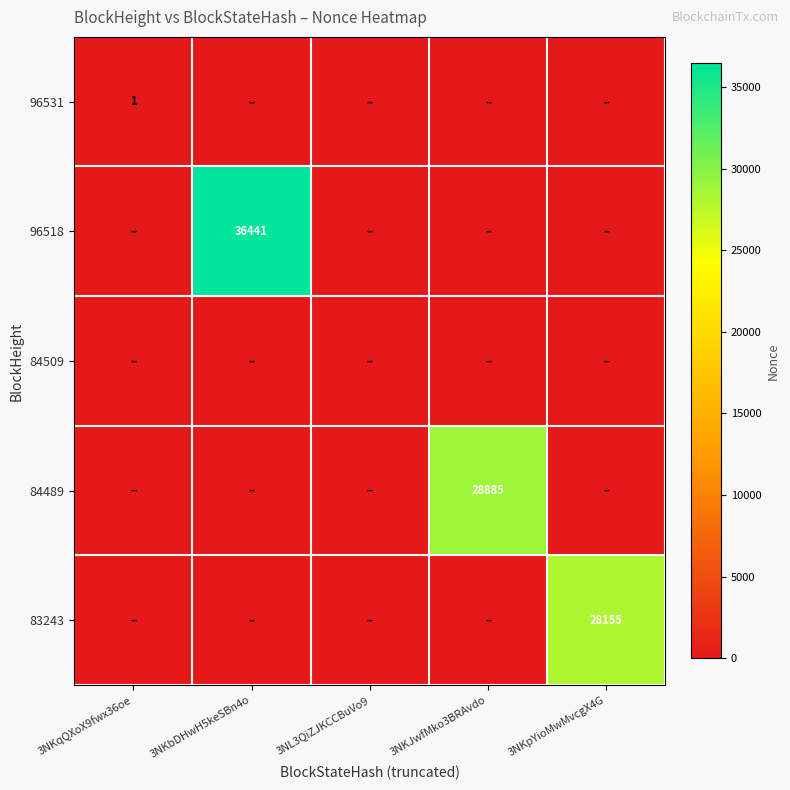

Which series has the largest total across all categories?

96518